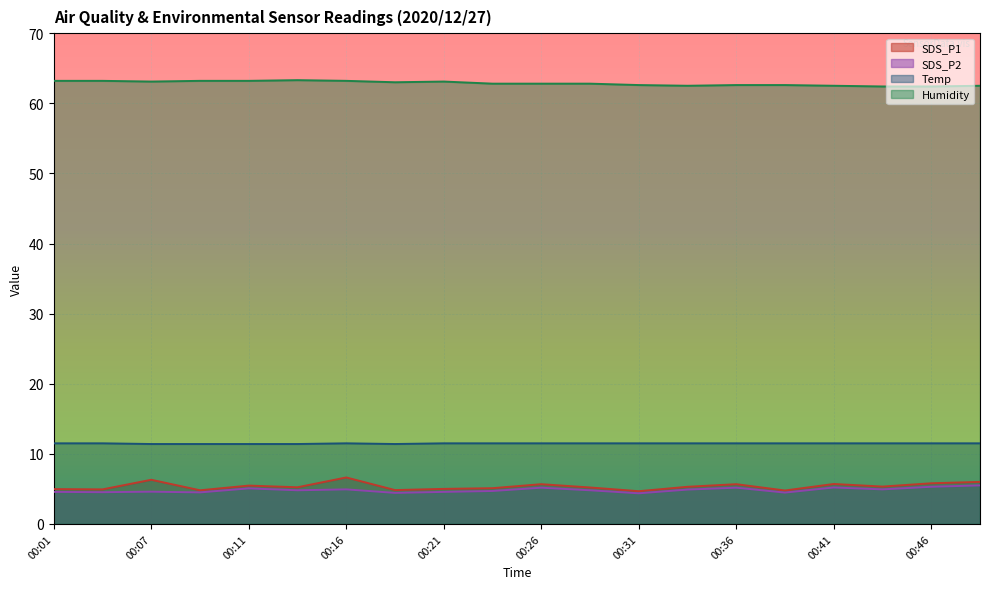

What is the difference between the second highest and second lowest values in the SDS_P1 series?

1.5